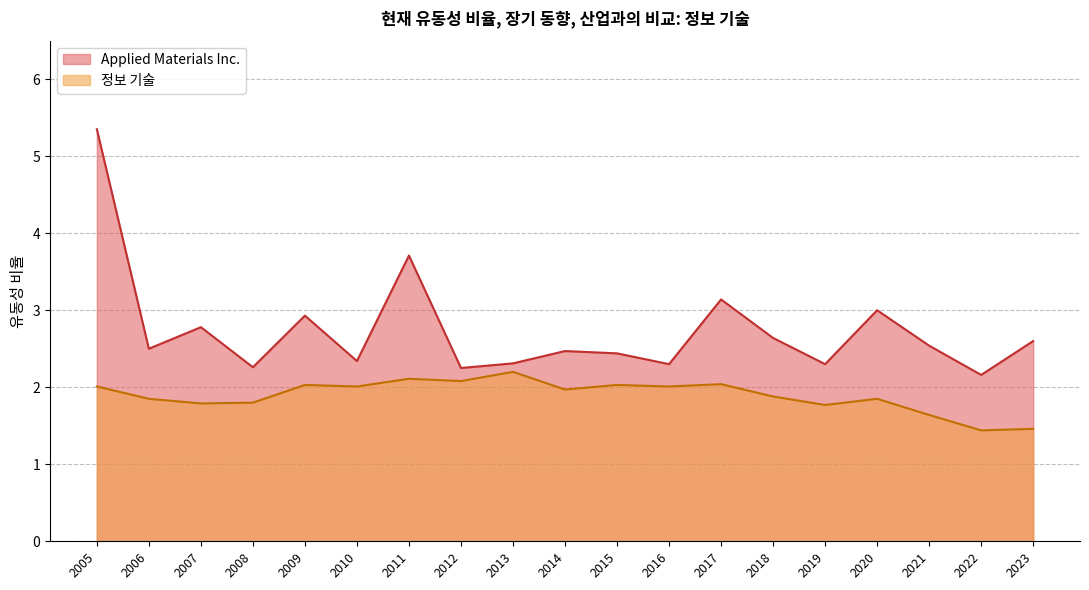

What is the difference between the 정보 기술 values at 2008 and 2010?

0.2